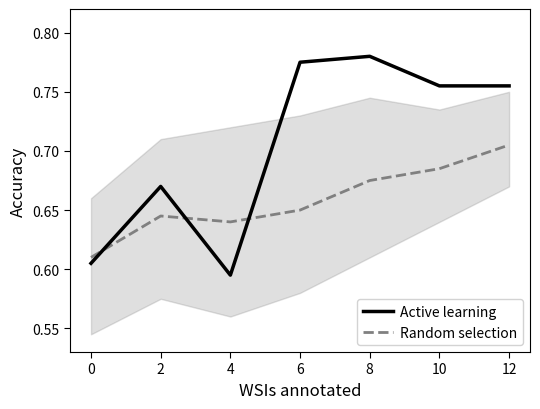

What is the spread (max minus min) of values at 10?

0.1